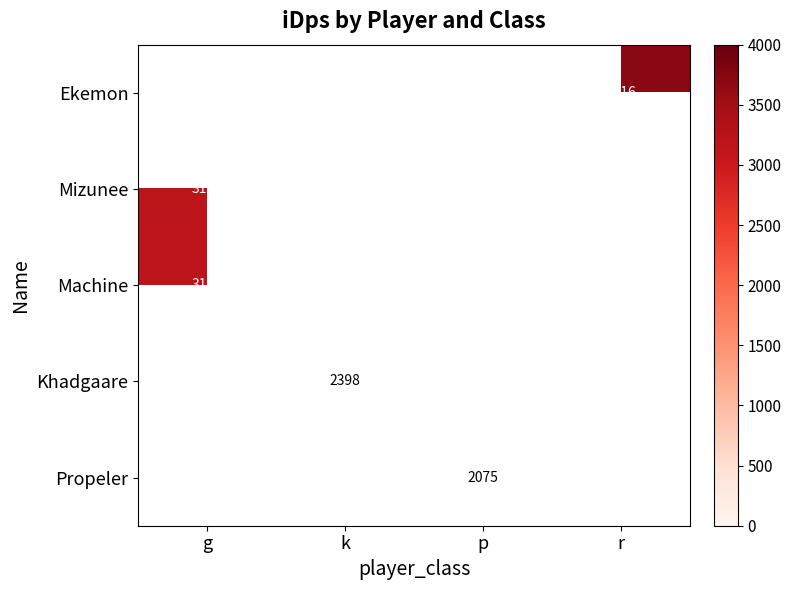

How many series are shown in this chart?

5